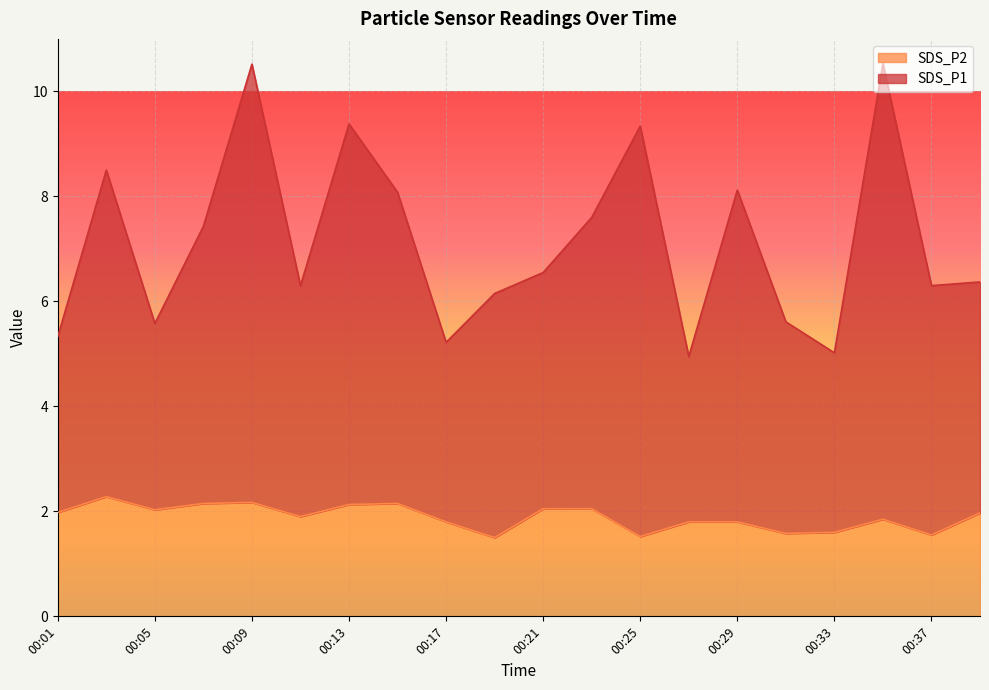

Which series has the widest spread of values?

SDS_P1